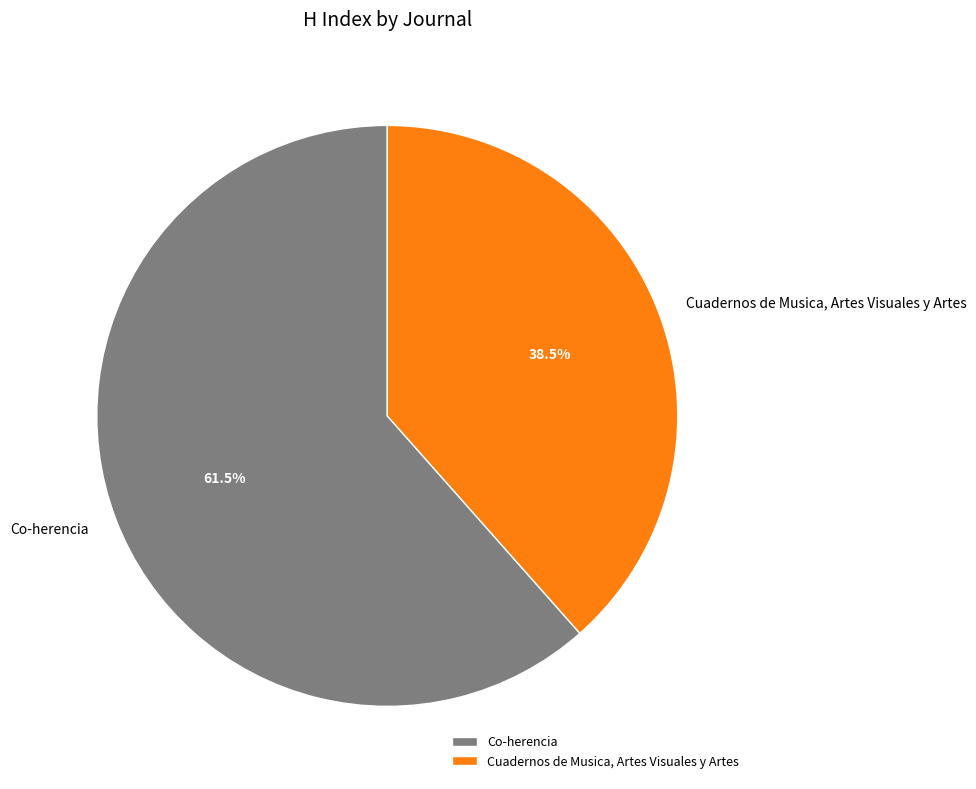

Is it true that Cuadernos de Musica, Artes Visuales y Artes is 45% of the pie?

False